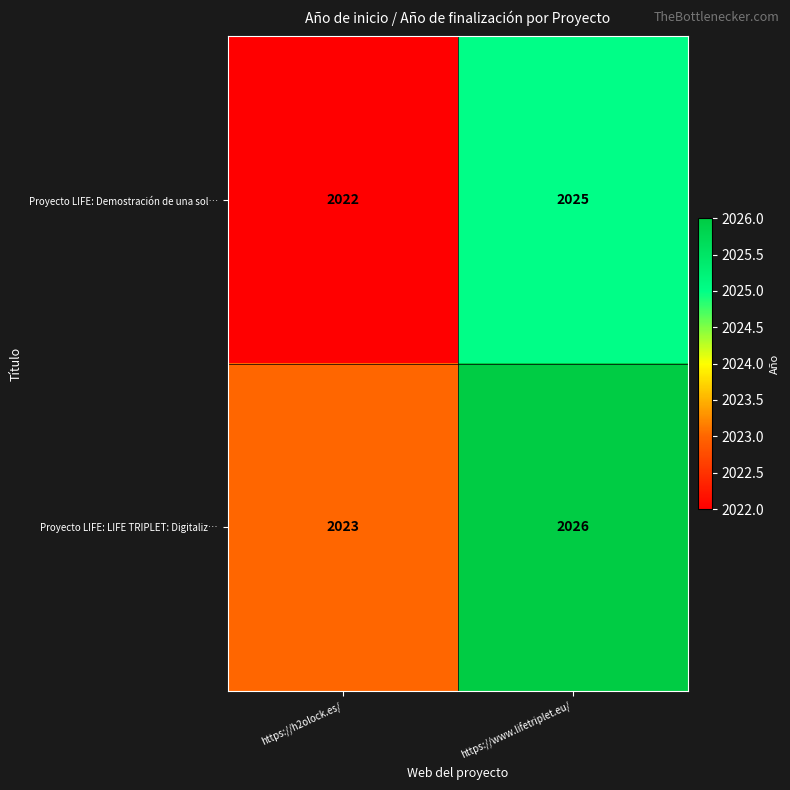

Rank the series at https://h2olock.es/ from highest to lowest value.

Proyecto LIFE: LIFE TRIPLET: Digitaliz…, Proyecto LIFE: Demostración de una sol…